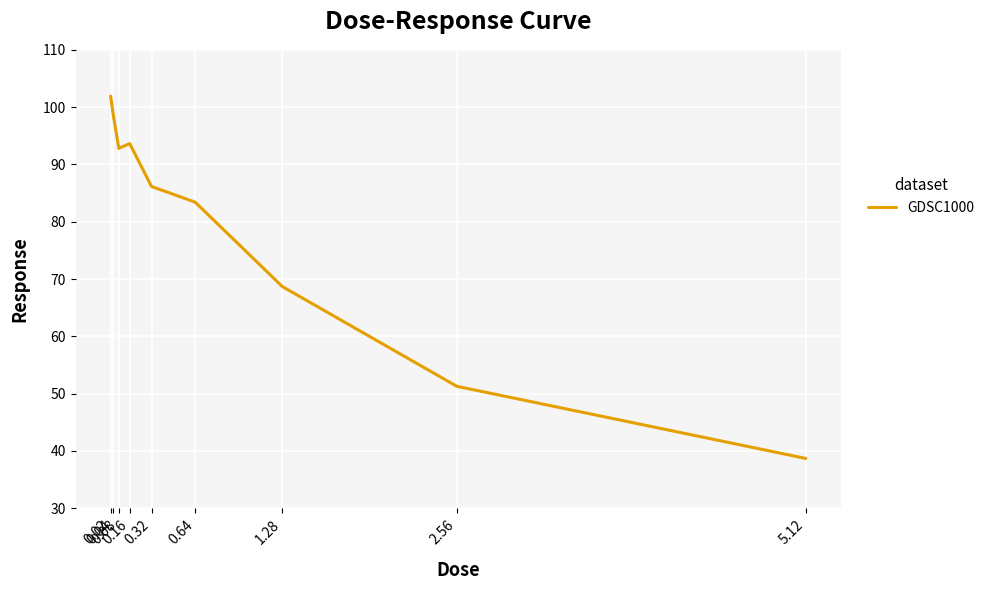

At which category does the data reach its first local peak?

0.16